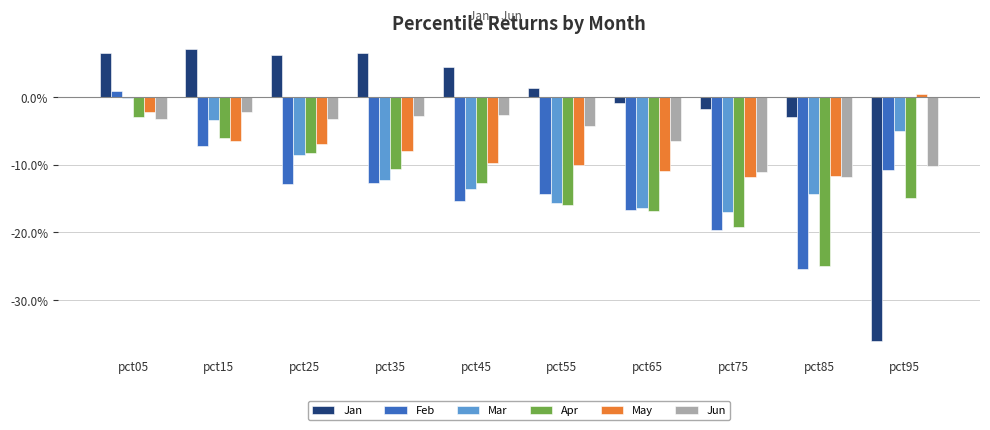

Between pct25 and pct05, which is larger?

pct05